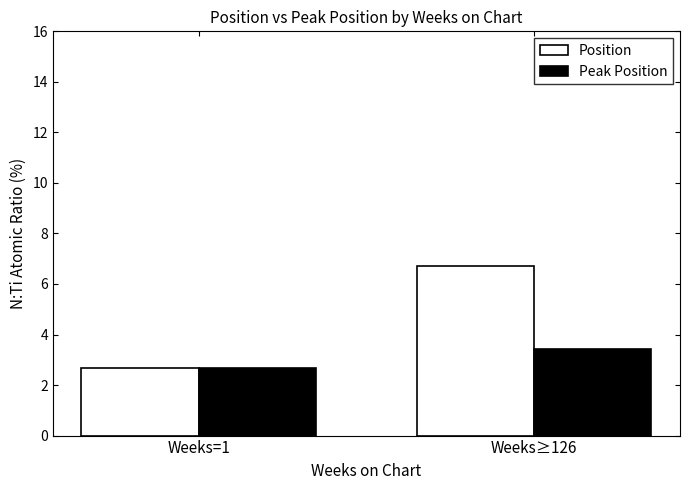

Rank the series by their maximum value, from highest to lowest.

Position, Peak Position